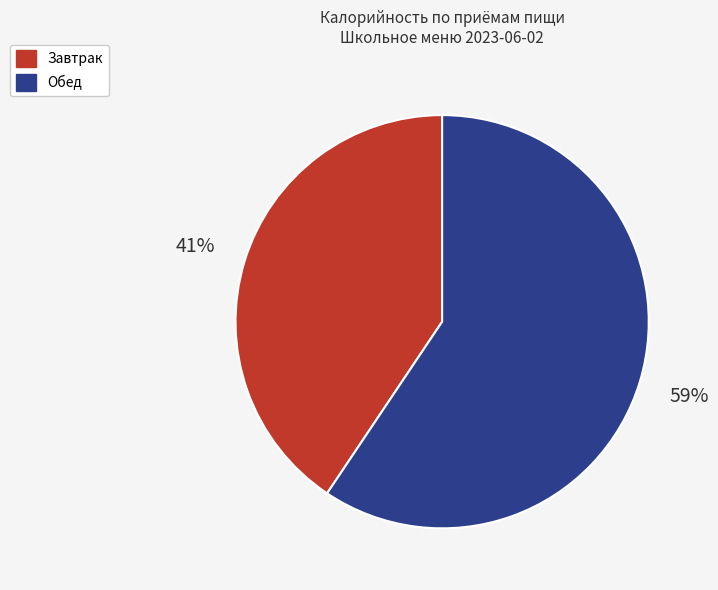

Rank the categories by value from highest to lowest.

Обед, Завтрак